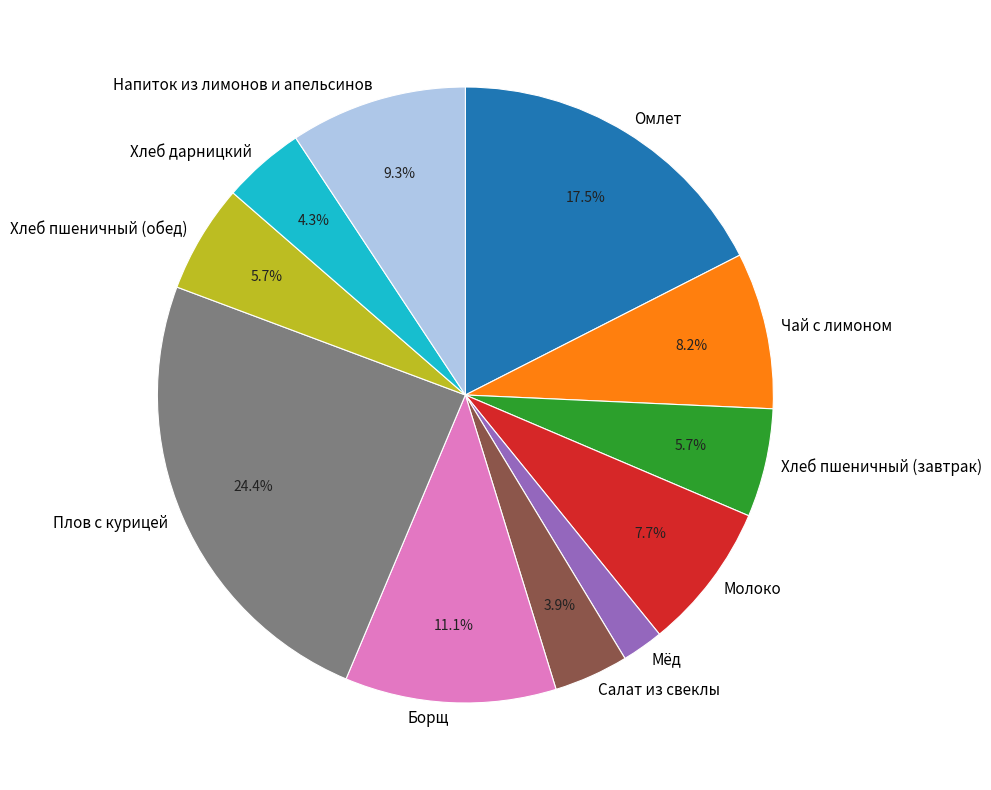

Count the number of slices in the pie.

11